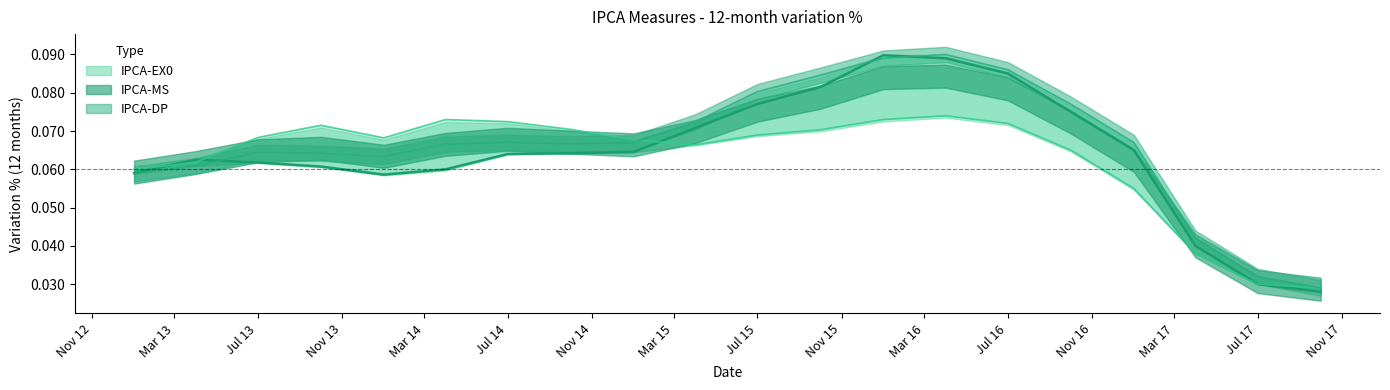

Between 2014-01-01 and 2015-01-01, which series saw the biggest shift?

IPCA-MS